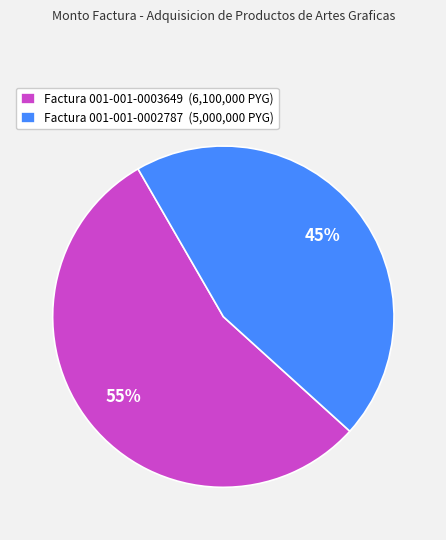

What percentage is the Factura 001-001-0003649 slice, to the nearest percent?

55%